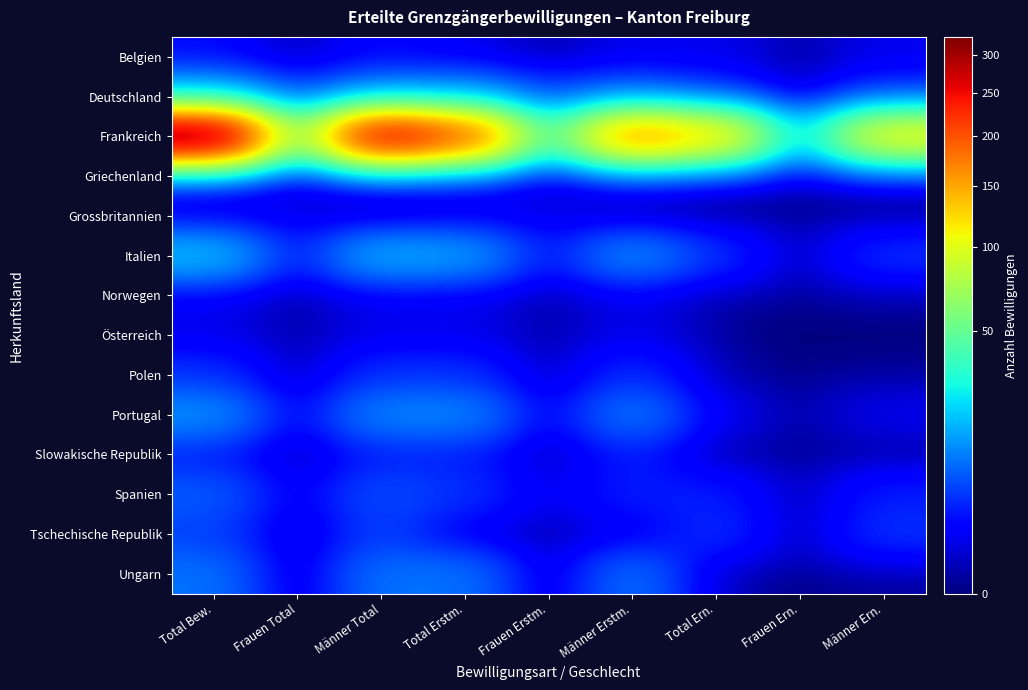

List the series in order of their peak value, lowest first.

Griechenland, Grossbritannien, Norwegen, Österreich, Belgien, Slowakische Republik, Polen, Tschechische Republik, Spanien, Ungarn, Portugal, Deutschland, Italien, Frankreich